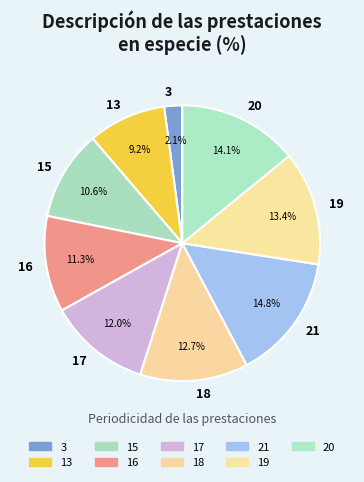

Approximately how many times larger is the value at 16 compared to 18?

0.9